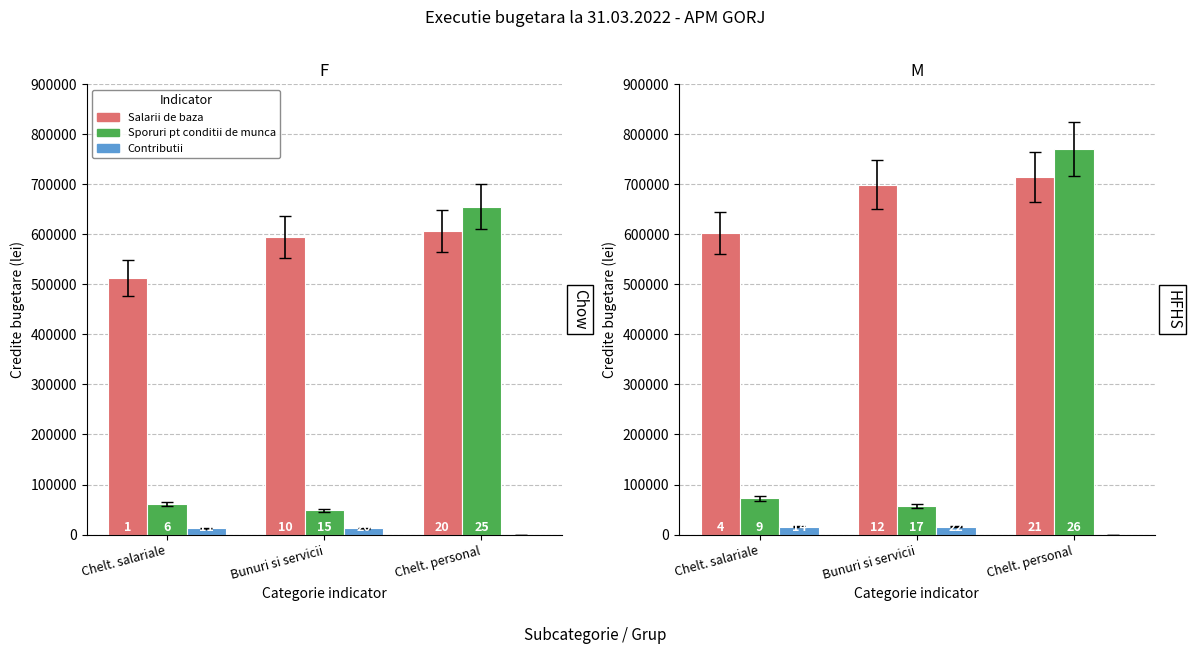

What is the label of the 1st bar from the right?

Chelt. personal